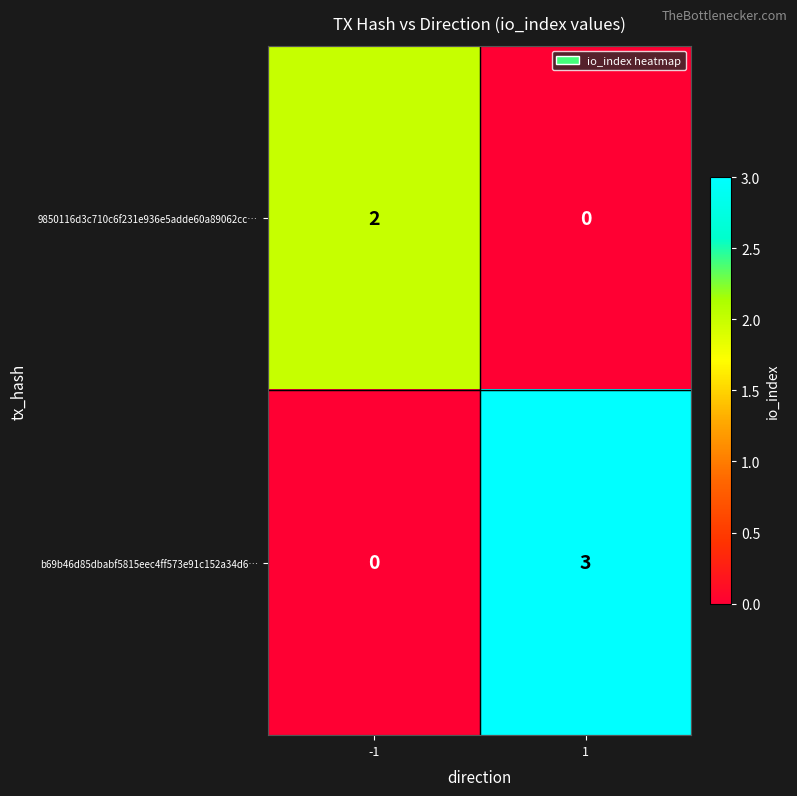

Reading left to right, extract all data points from this chart.

9850116d3c710c6f231e936e5adde60a89062cc…: -1=2	1=0
b69b46d85dbabf5815eec4ff573e91c152a34d6…: -1=0	1=3